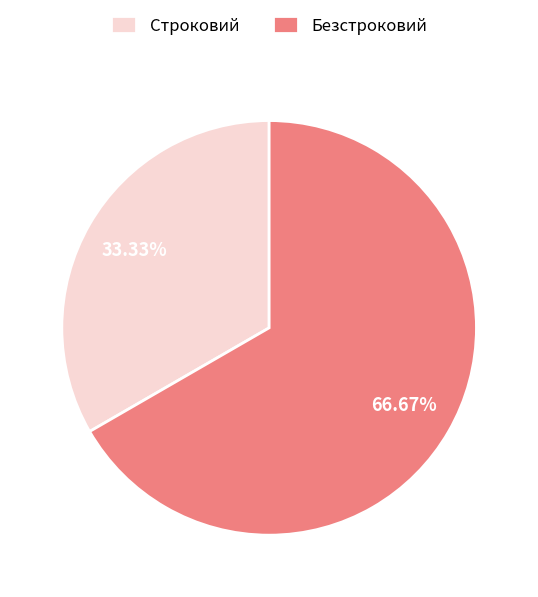

How much of the chart is everything except Строковий?

66.7%